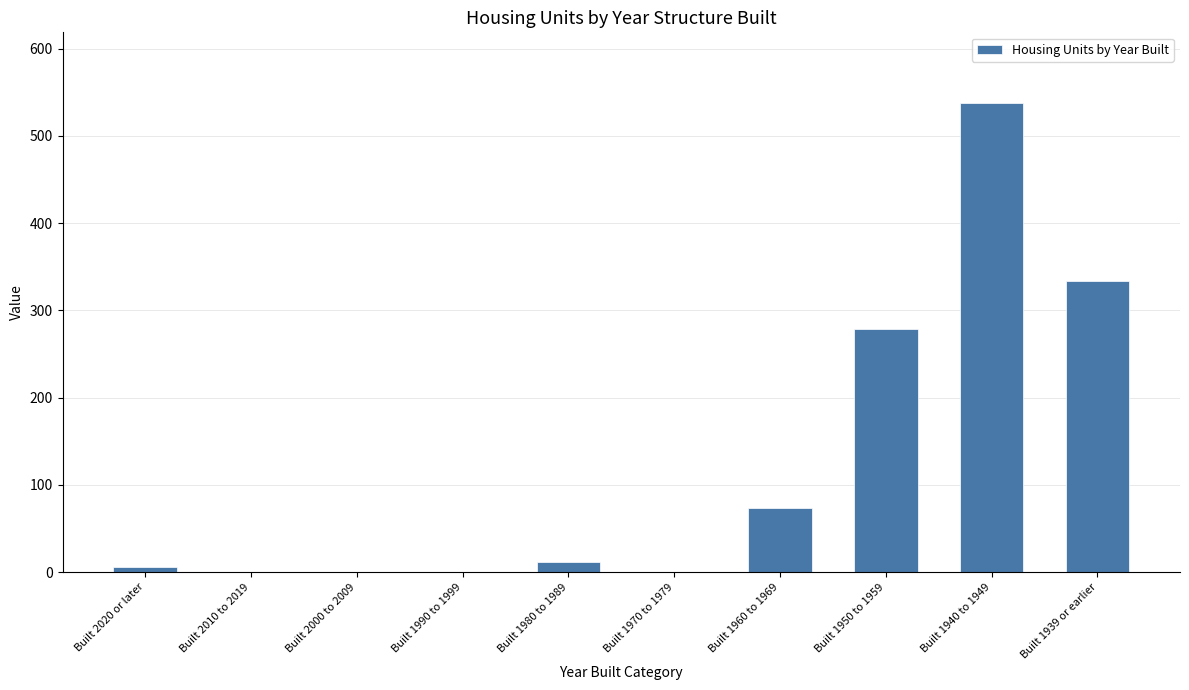

Reading right to left, list all the values displayed in this chart.

Built 1939 or earlier=334	Built 1940 to 1949=538	Built 1950 to 1959=279	Built 1960 to 1969=74	Built 1970 to 1979=0	Built 1980 to 1989=12	Built 1990 to 1999=0	Built 2000 to 2009=0	Built 2010 to 2019=0	Built 2020 or later=6